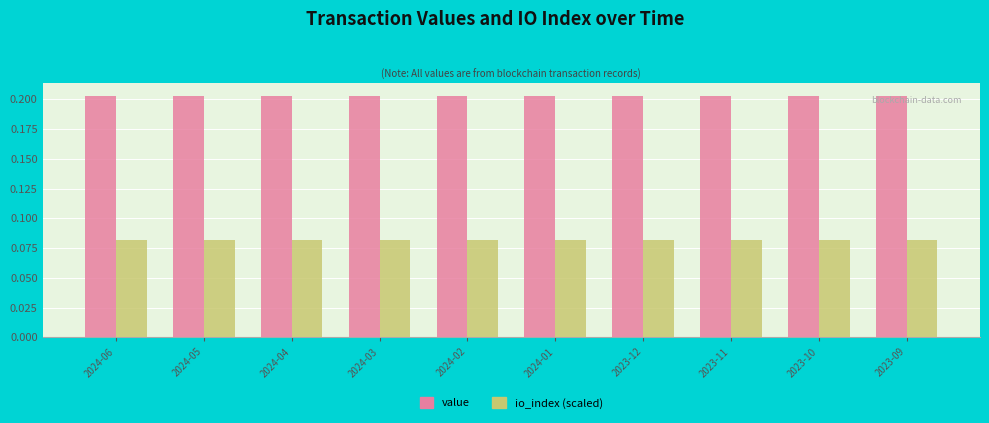

List the series in order of their peak value, lowest first.

io_index (scaled), value